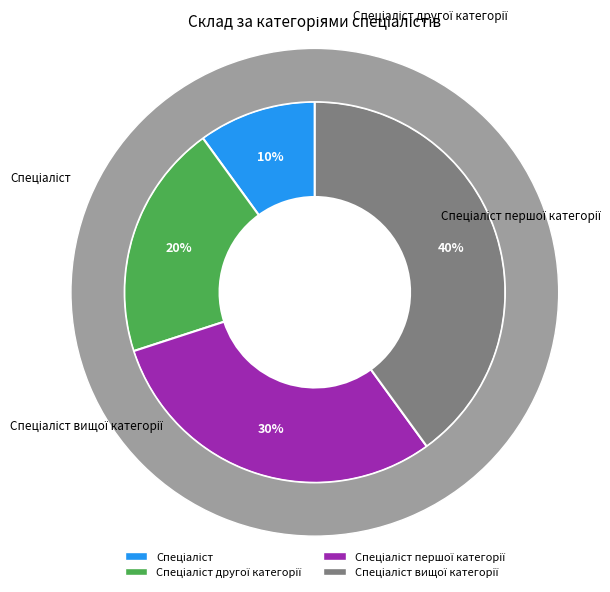

Rank the categories by value from highest to lowest.

Спеціаліст вищої категорії, Спеціаліст першої категорії, Спеціаліст другої категорії, Спеціаліст